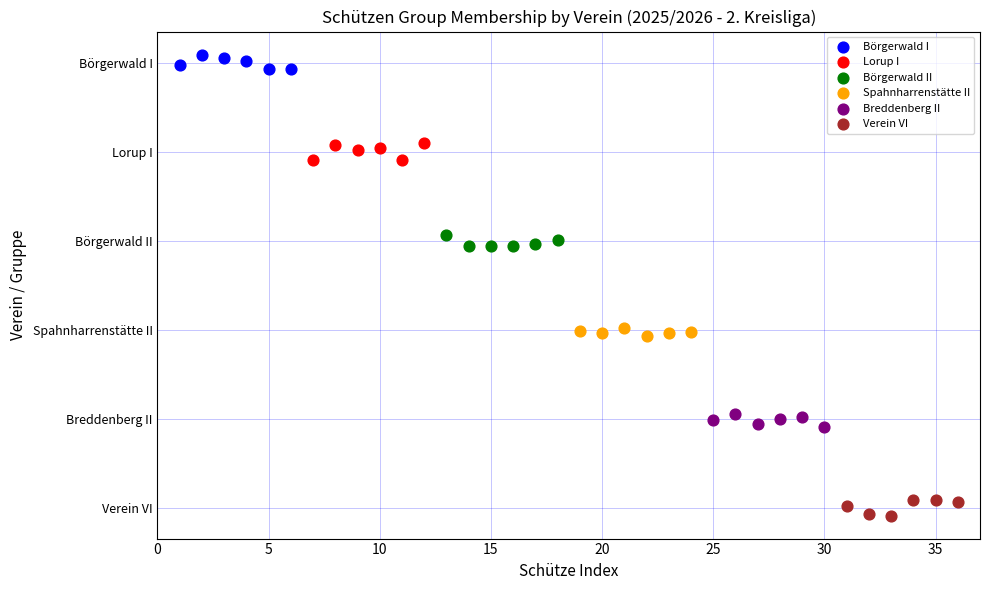

Which series reaches the minimum Y coordinate?

Verein VI